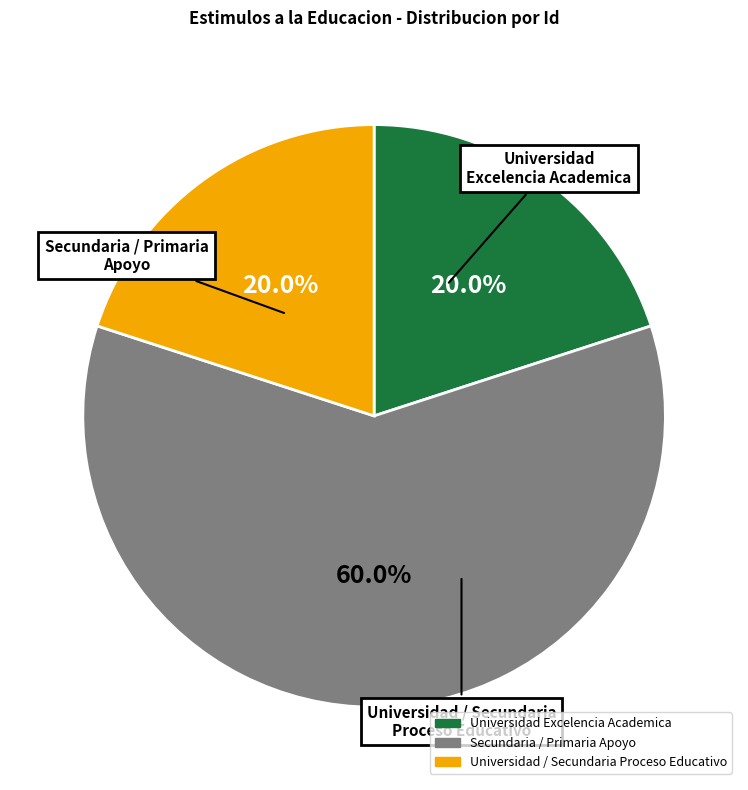

Is there any slice that represents more than half of the pie?

Yes